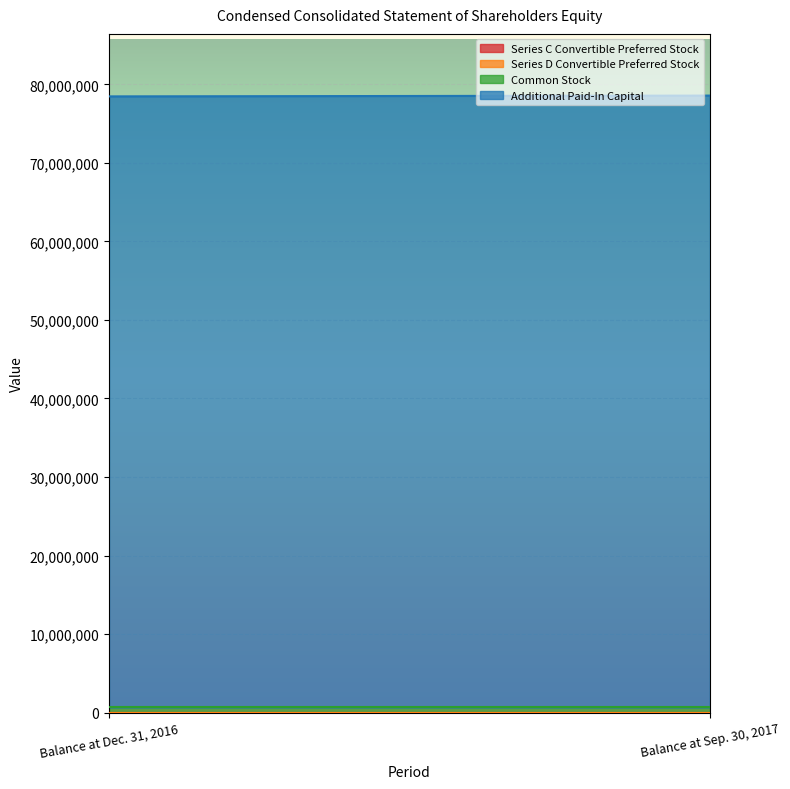

What is the label of the 1st point from the right?

Balance at Sep. 30, 2017